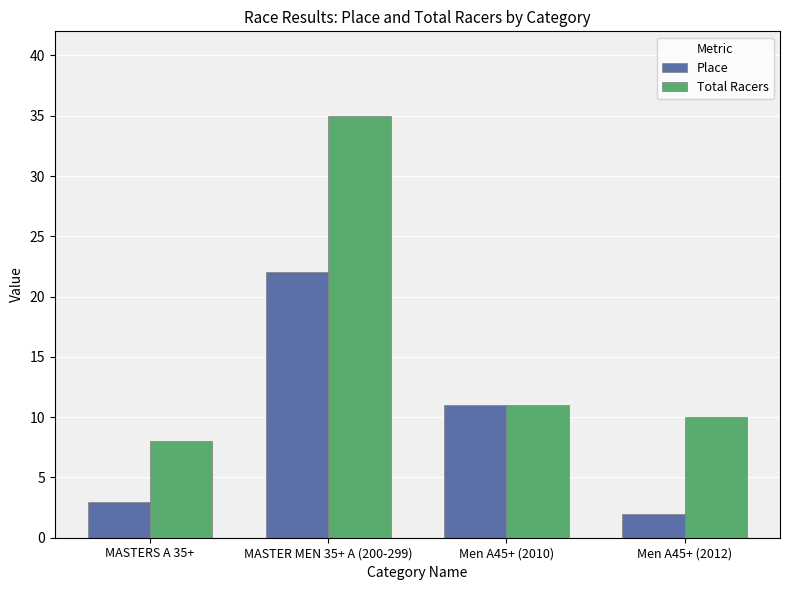

What is the sum of the Total Racers values at MASTERS A 35+ and Men A45+ (2012)?

18